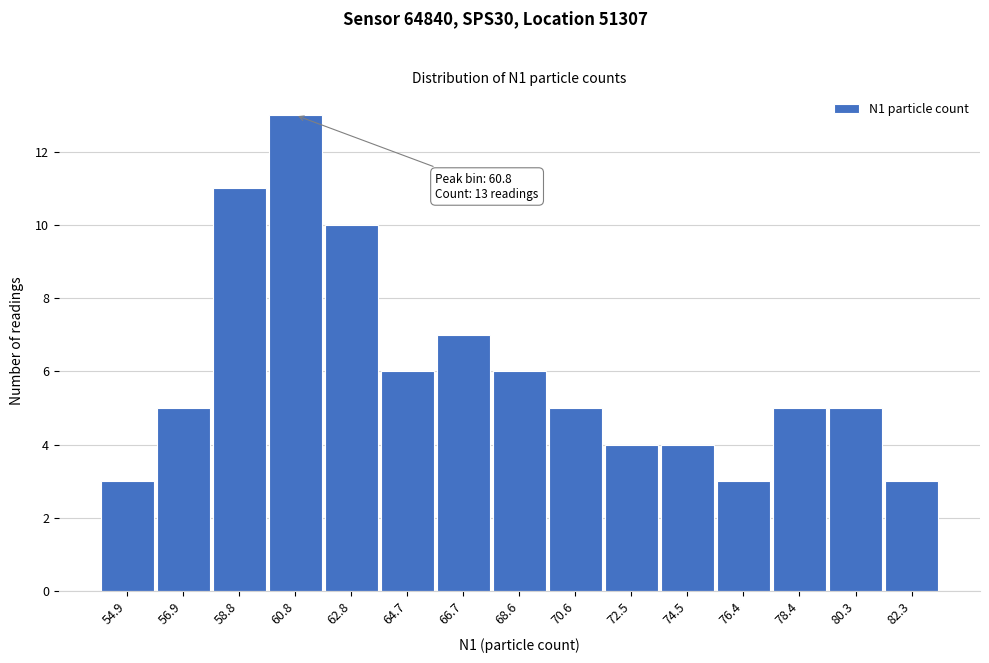

Which range on the x-axis has the tallest bar?

59.8 to 61.8